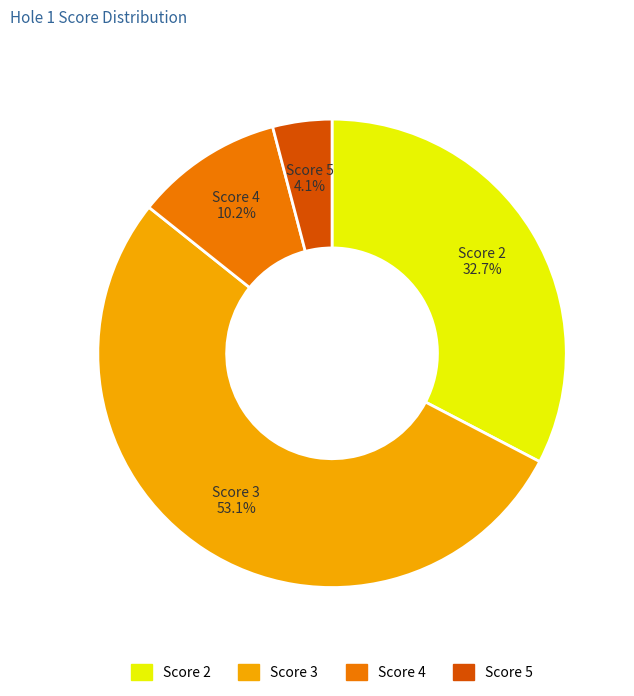

Is there any slice that represents more than half of the pie?

Yes